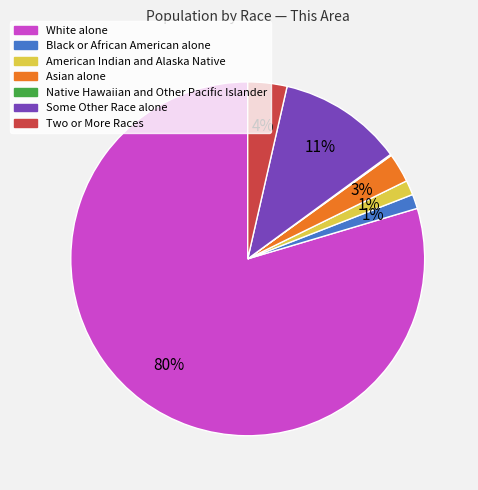

Which slice represents more than half of the pie?

White alone